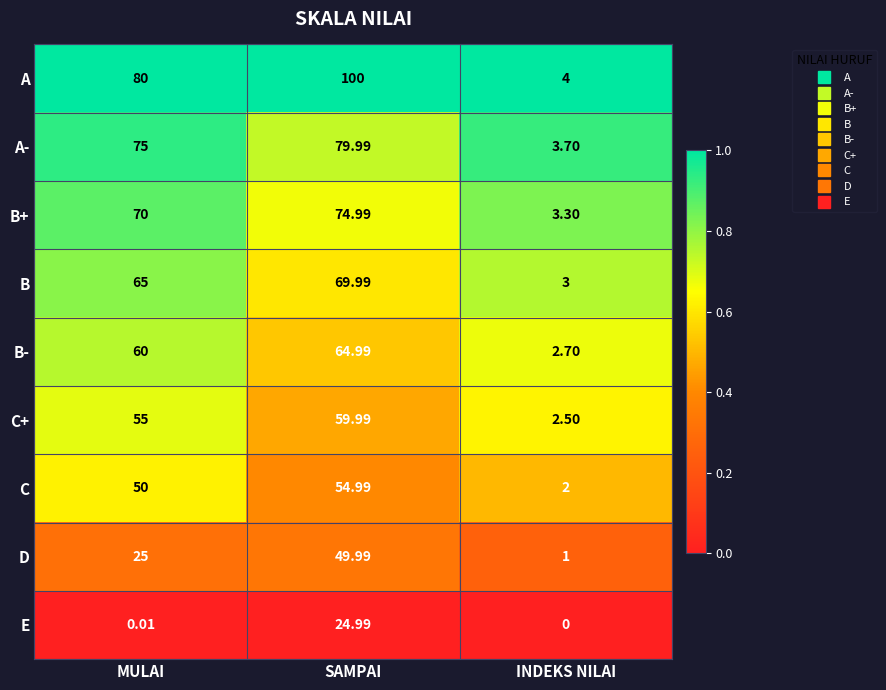

At which category does the chart reach its peak across all series?

SAMPAI